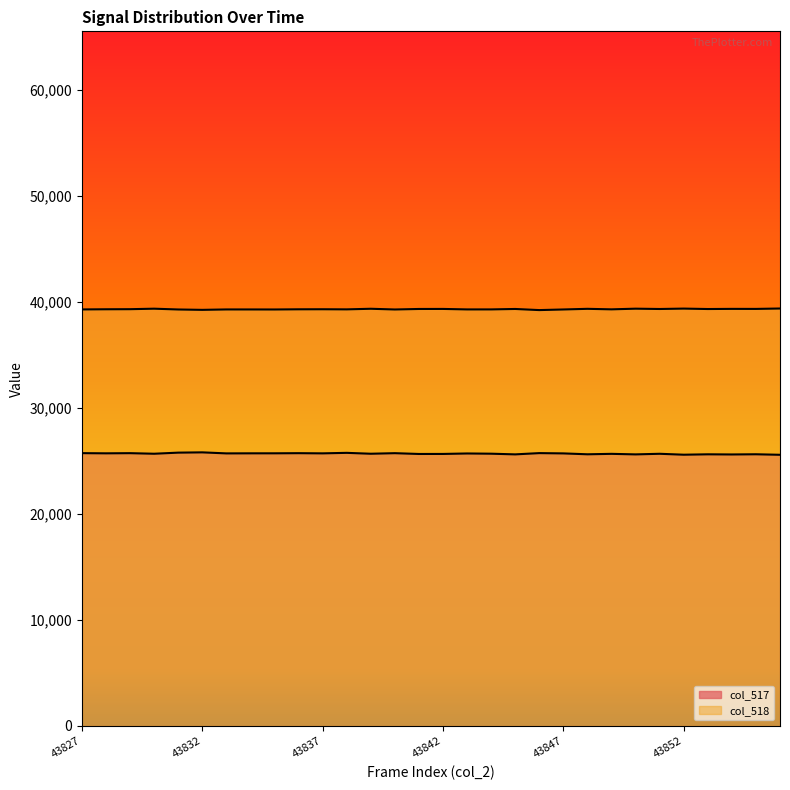

What is the approximate value of col_518 at 43845, to the nearest 50?

39350